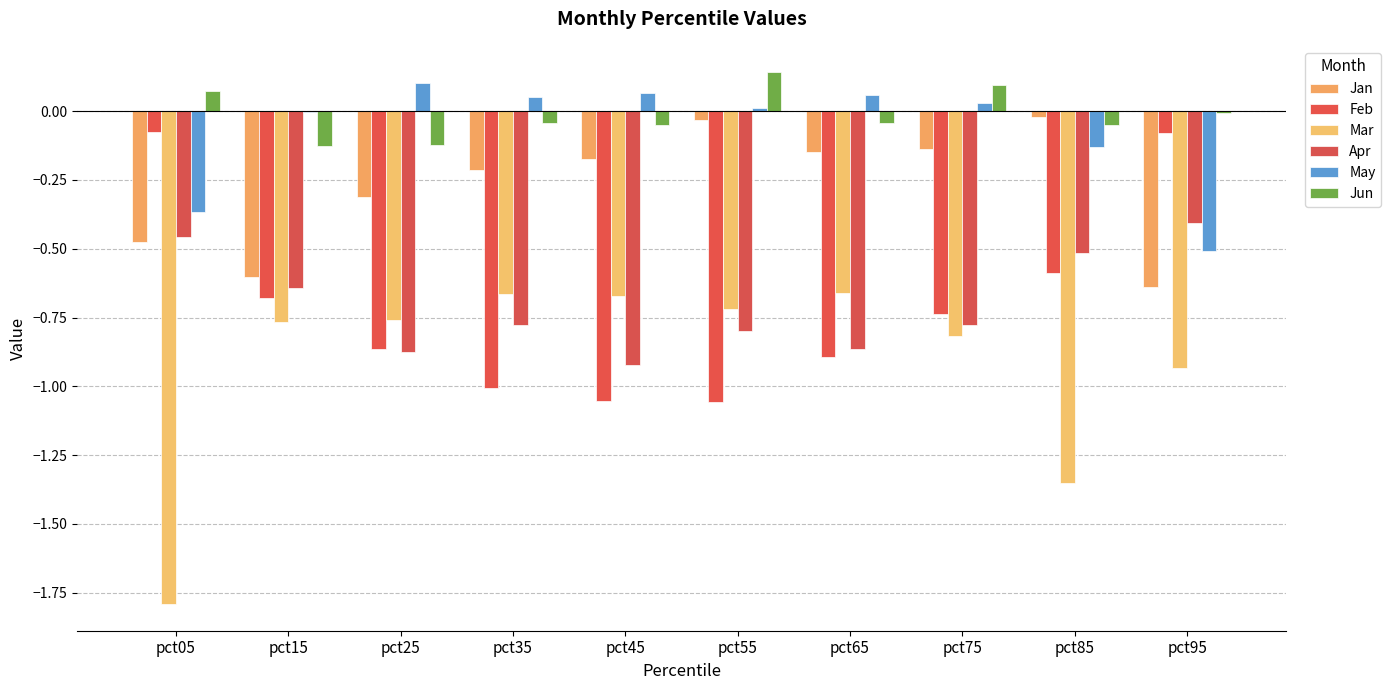

List the labels in order of Jun value, smallest first.

pct15, pct25, pct45, pct85, pct35, pct65, pct95, pct05, pct75, pct55